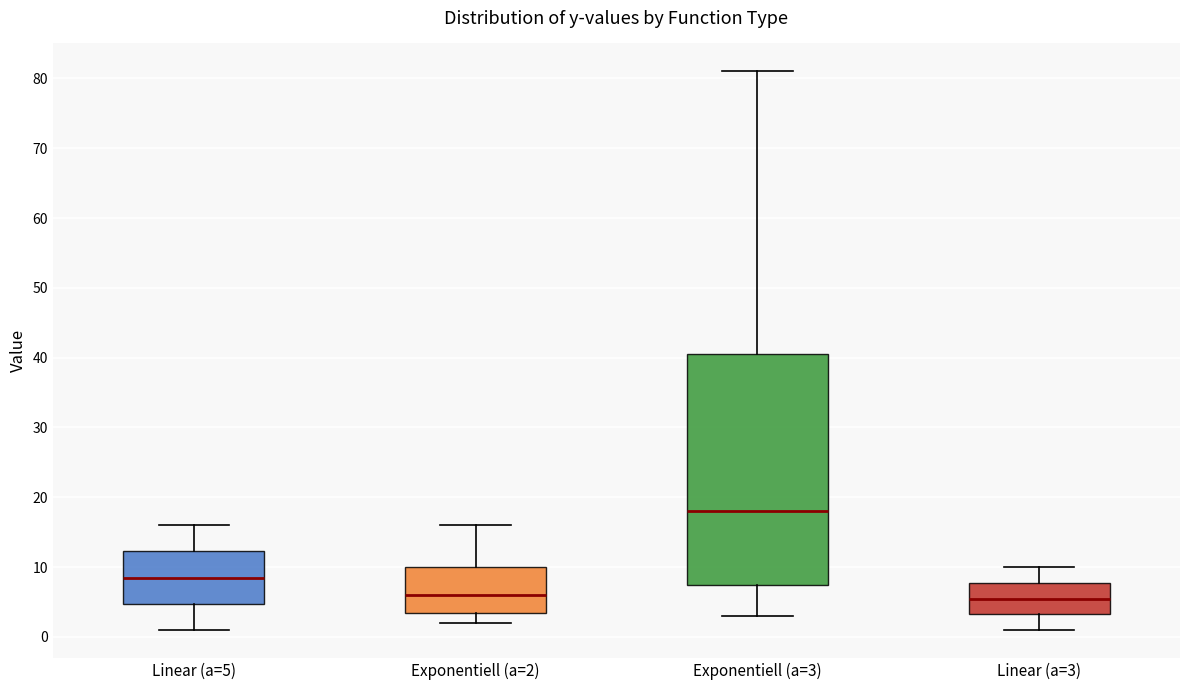

Which box's median line is the highest?

Exponentiell (a=3)